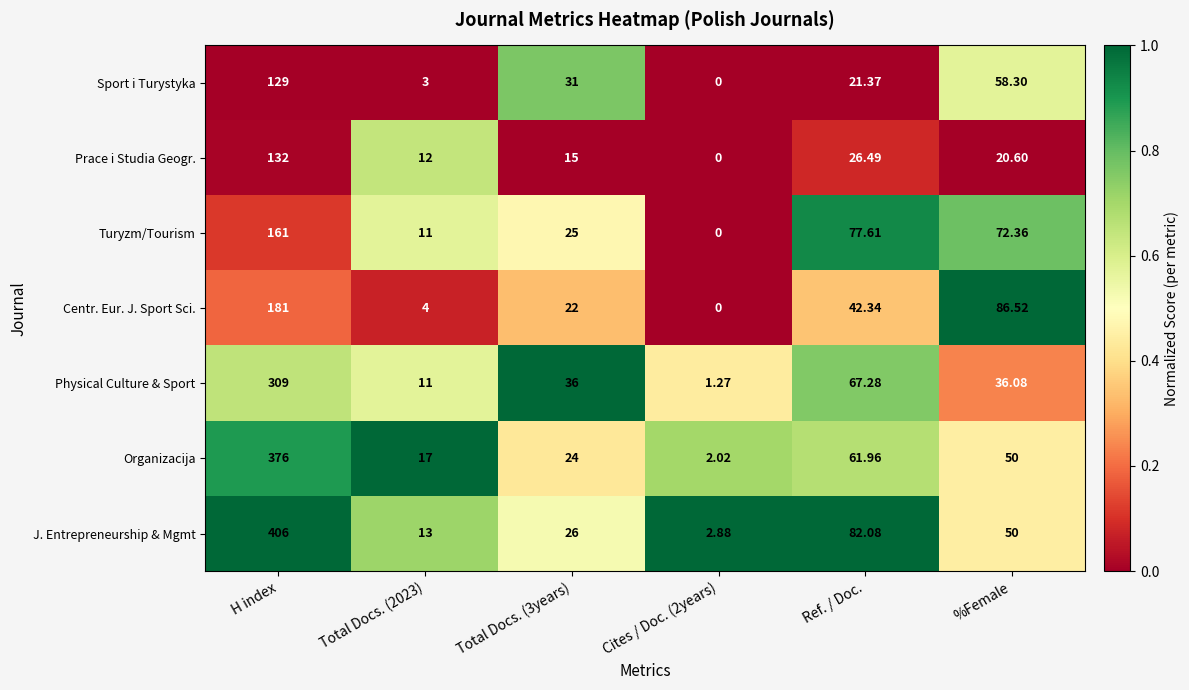

At which category does the chart reach its peak across all series?

H index